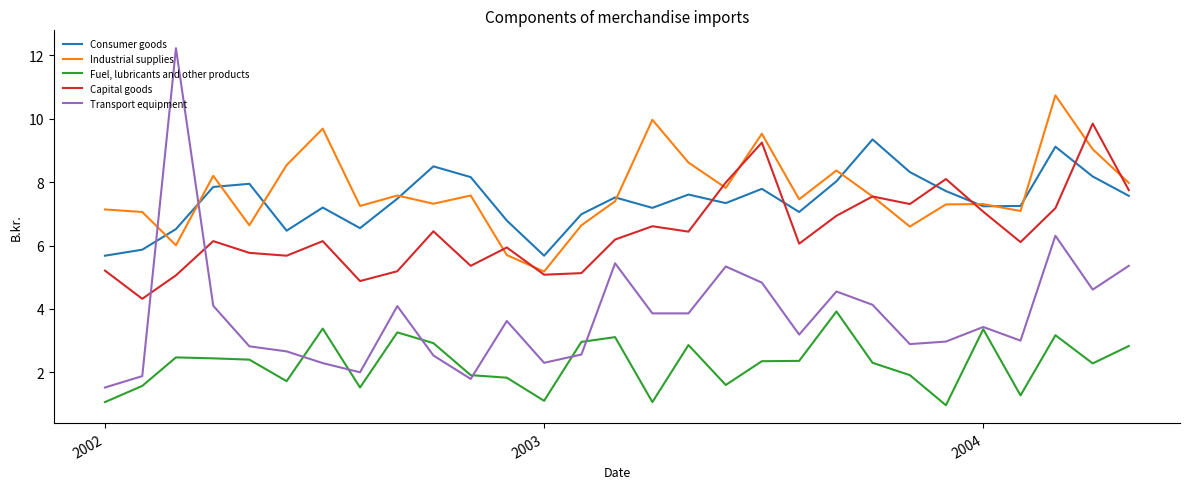

What is the maximum value shown in the chart?

12.2